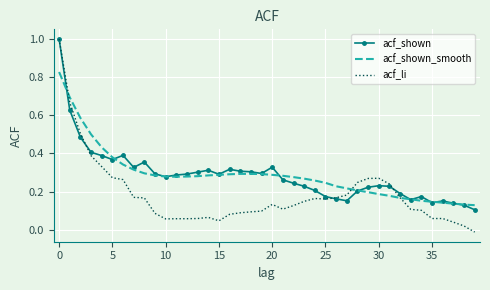

At how many categories does at least one series exceed 0?

40